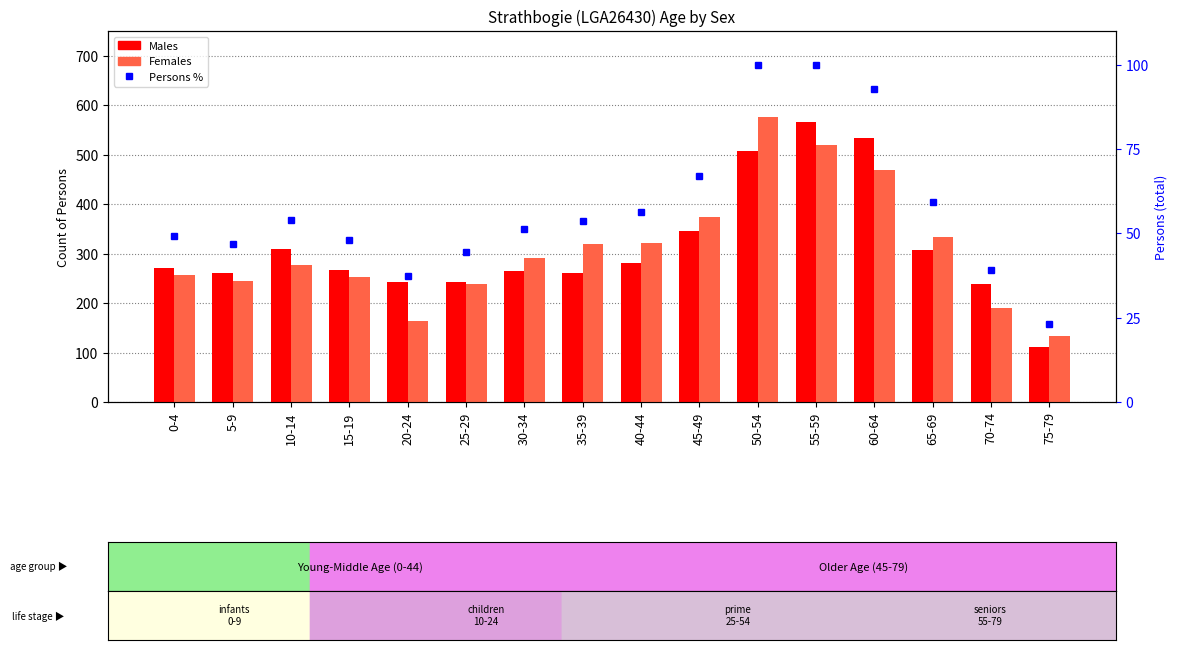

What is the difference between the maximum and minimum values in the Males series?

455